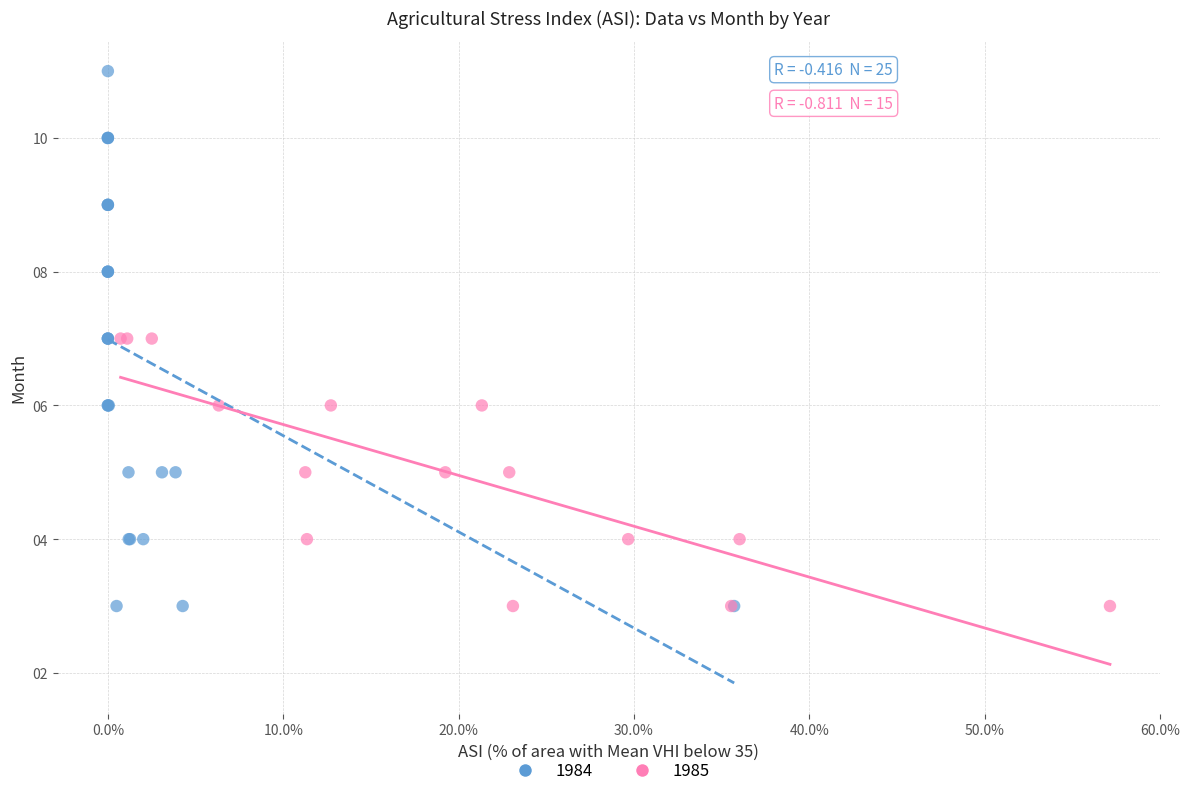

Which series contains the highest Y value?

1984